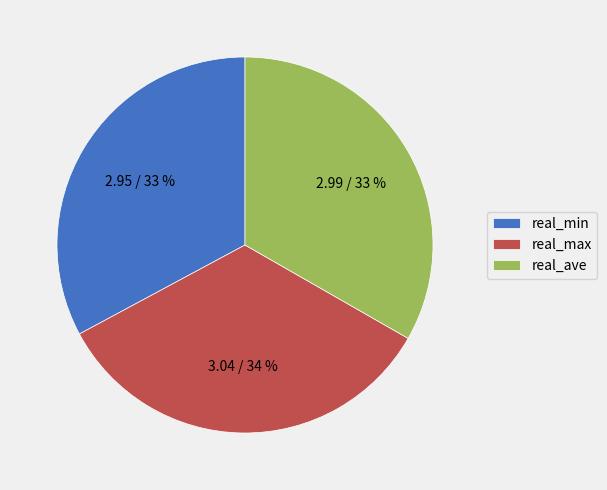

Count the number of slices in the pie.

3